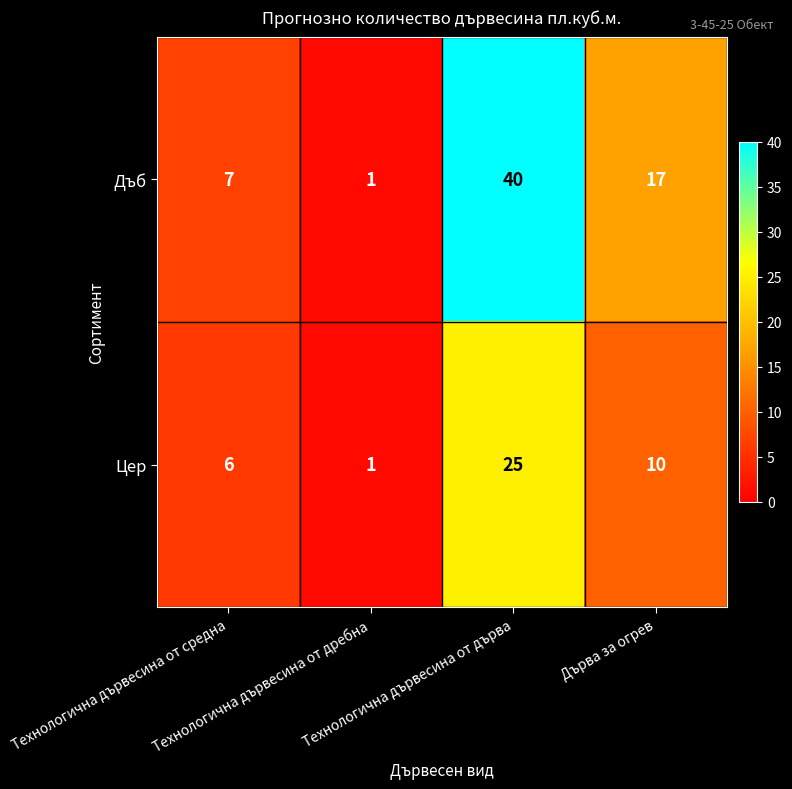

At which category is the sum across all series the highest?

Технологична дървесина от дърва